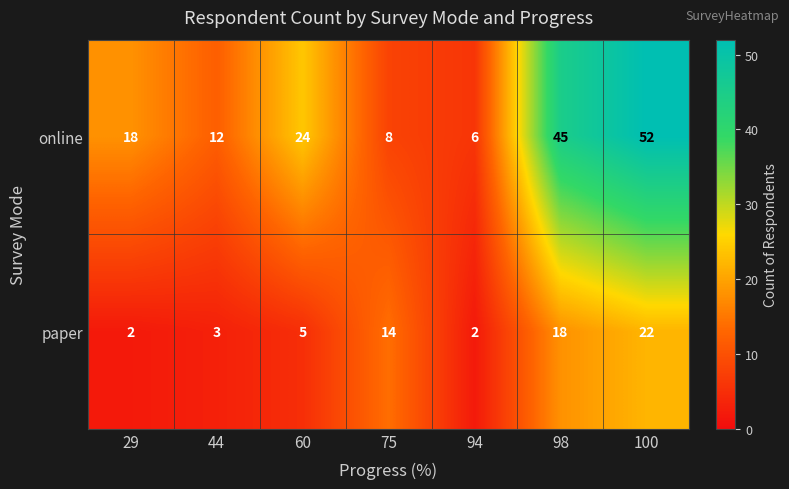

The paper series shows 2 at 94. True or false?

True